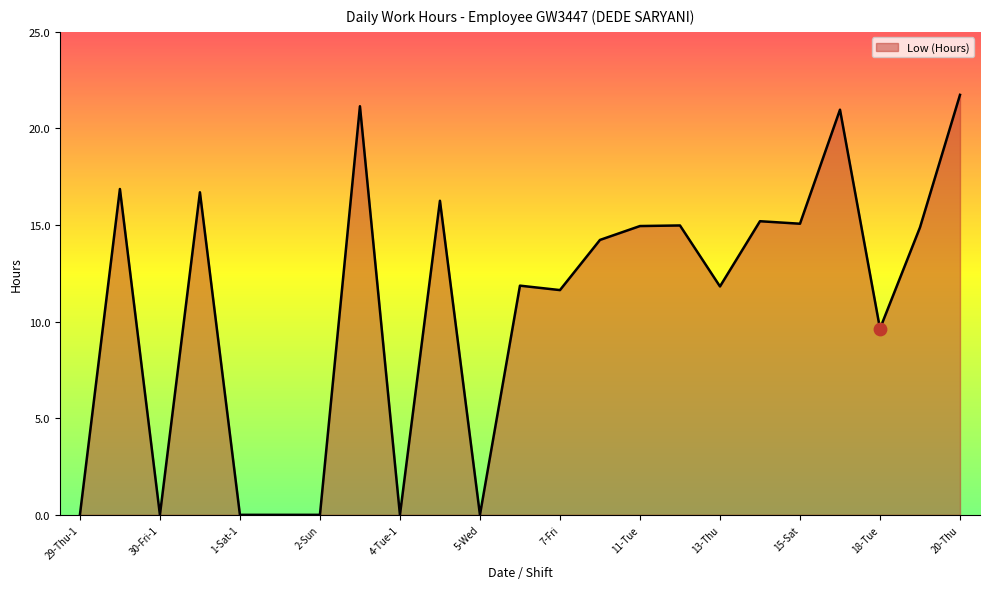

What is the greatest value displayed?

21.8